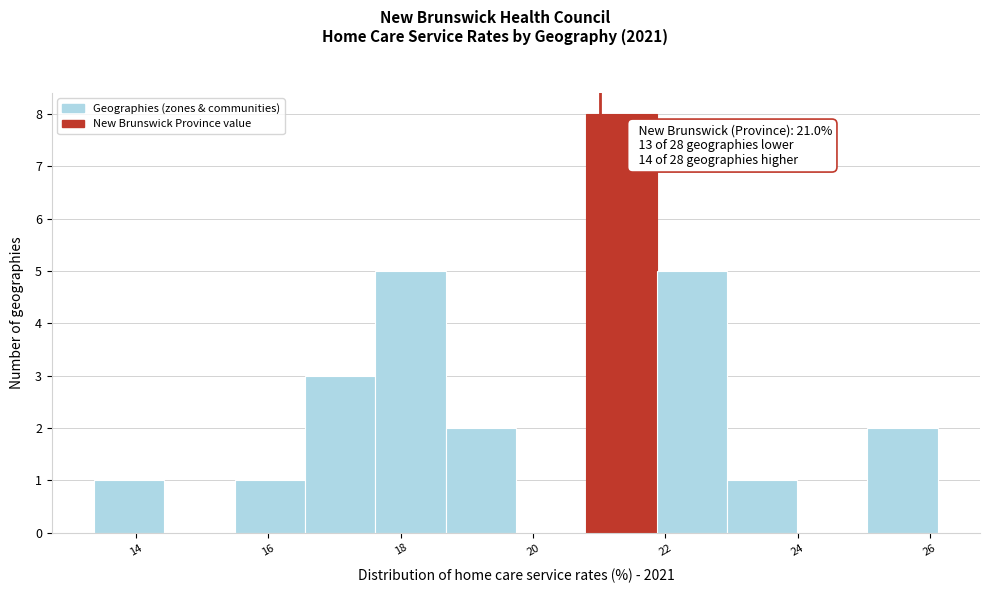

Over which range of the x-axis is the bar tallest?

20.8 to 21.8